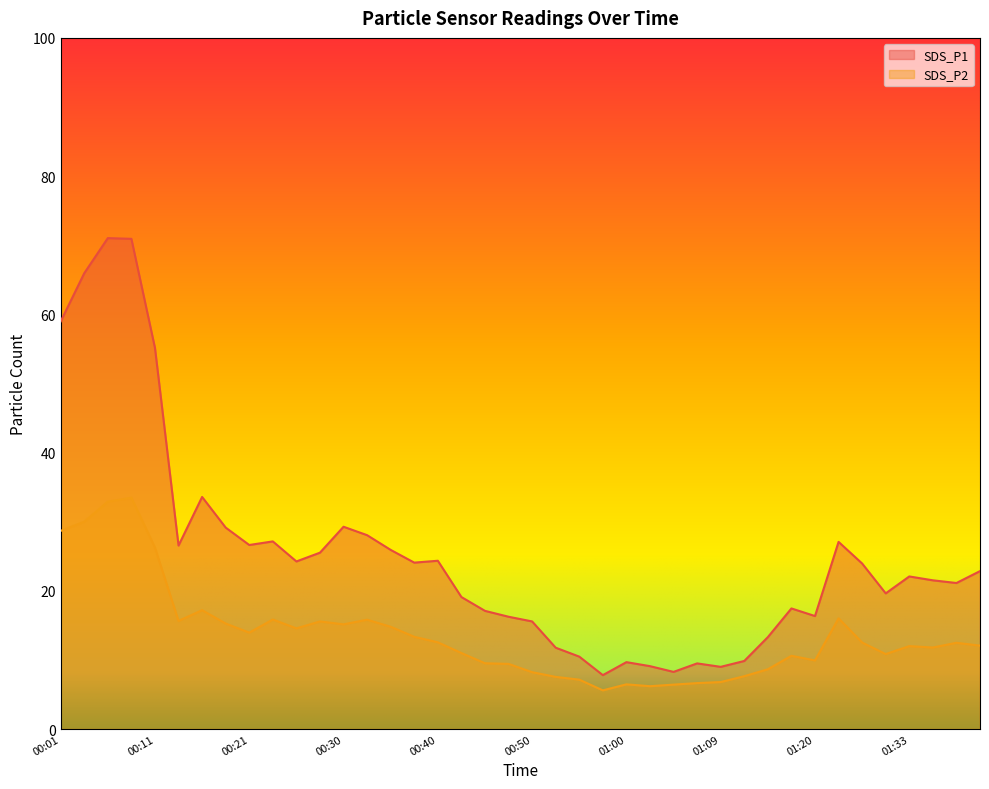

How many data points does each series have?

40